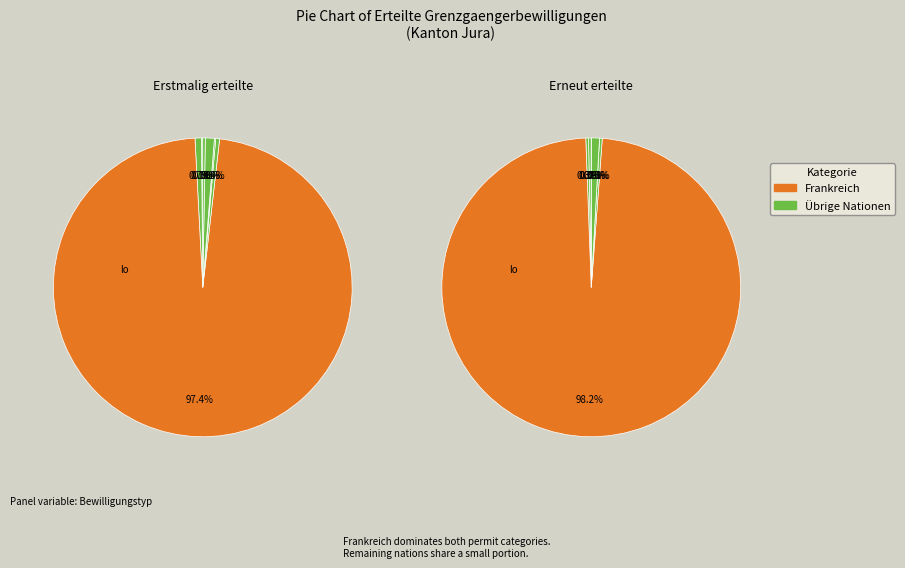

Does Frankreich represent more than half of the total?

Yes